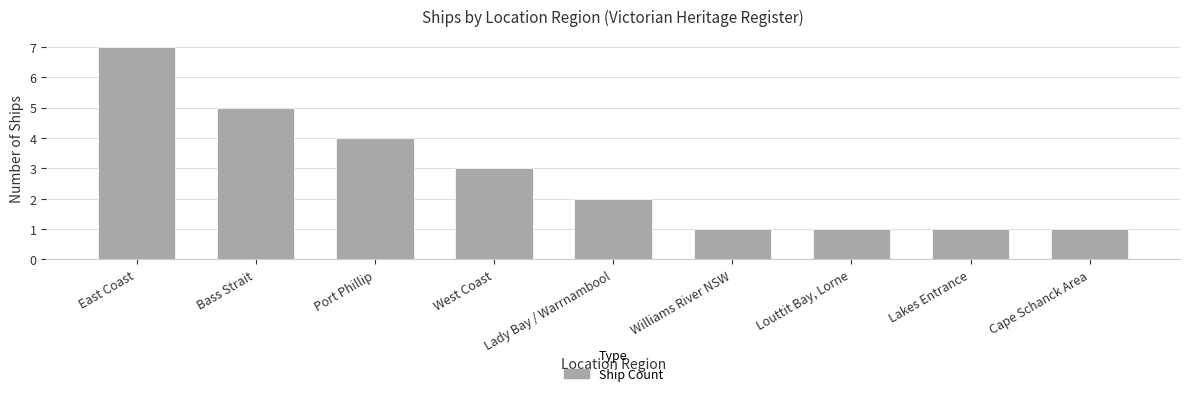

True or false: the data shows 1 at Cape Schanck Area.

True